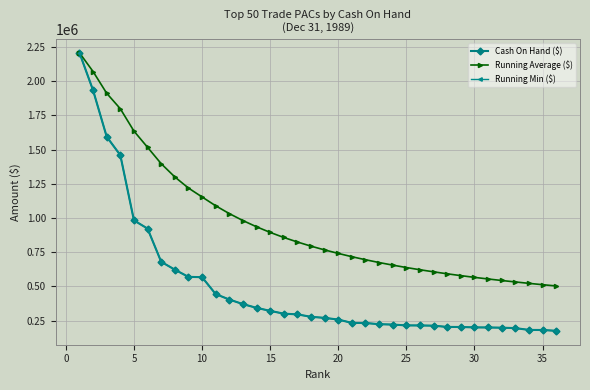

Is this an area chart (filled region under the line)?

No